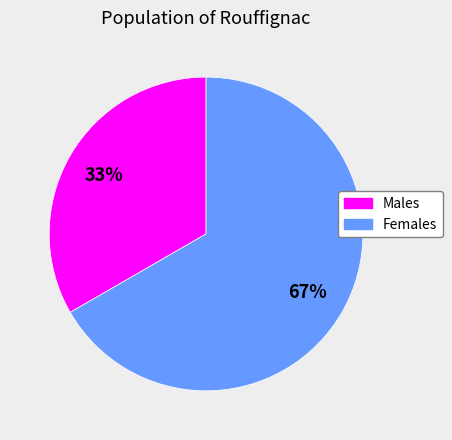

To the nearest percent, what is the average slice percentage?

50%